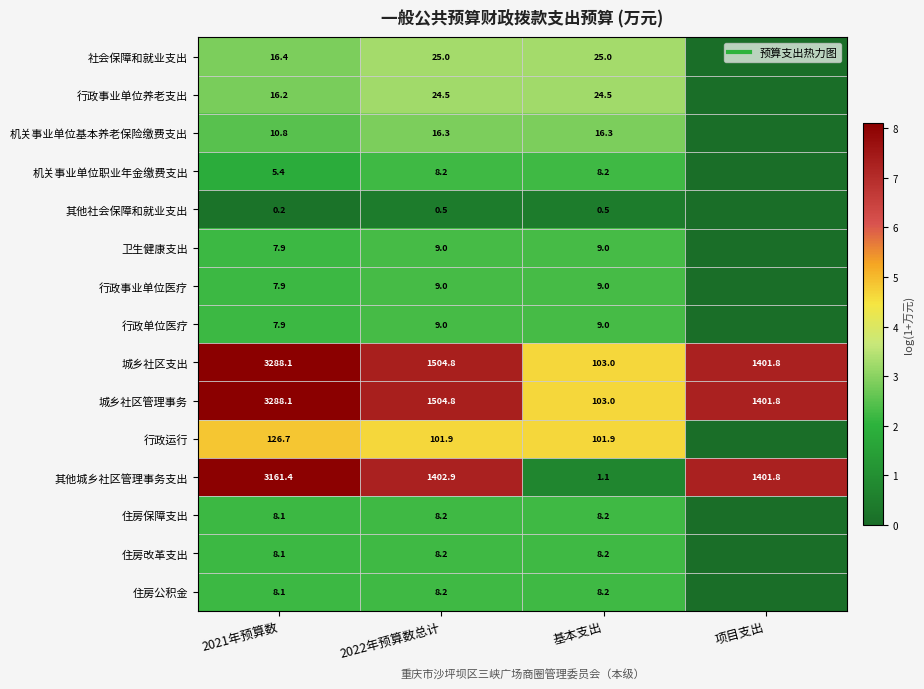

At which label does 行政运行 first exceed 4?

2021年预算数